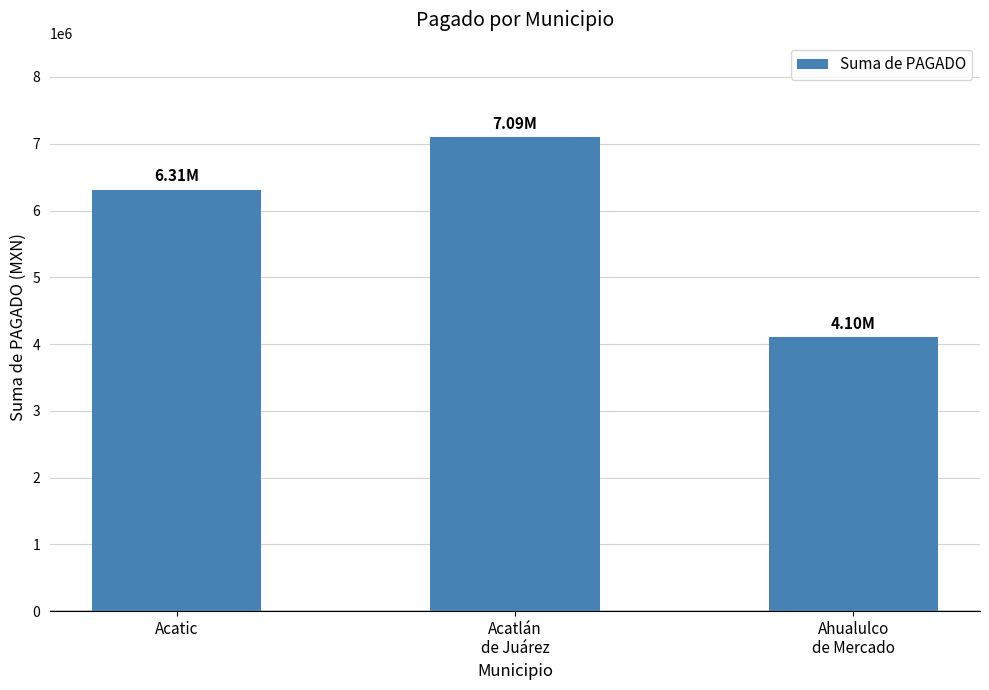

What is the average value?

5835340.0